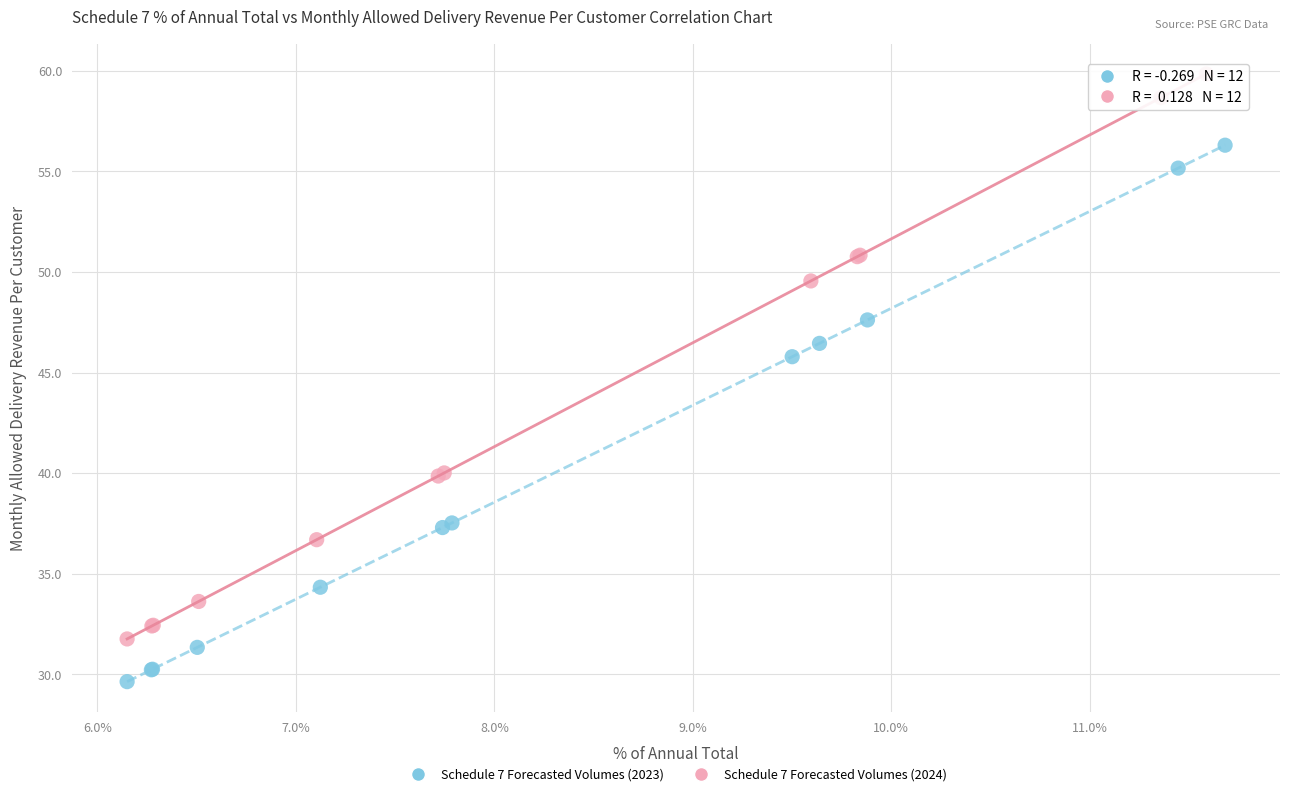

Which series contains the highest Y value?

Schedule 7 Forecasted Volumes (2024)